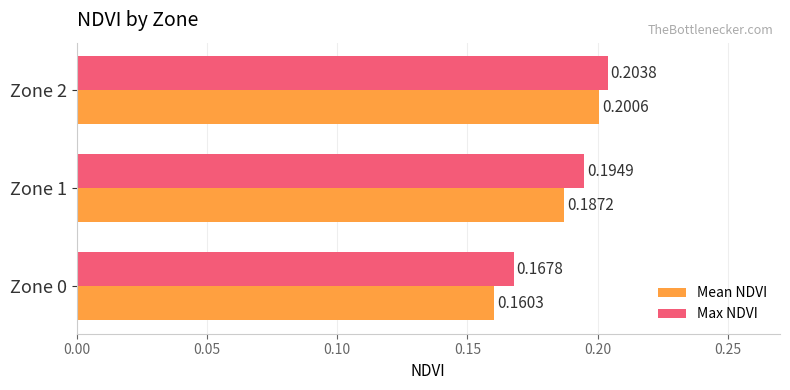

Between Zone 0 and Zone 2, which series saw the biggest shift?

Mean NDVI